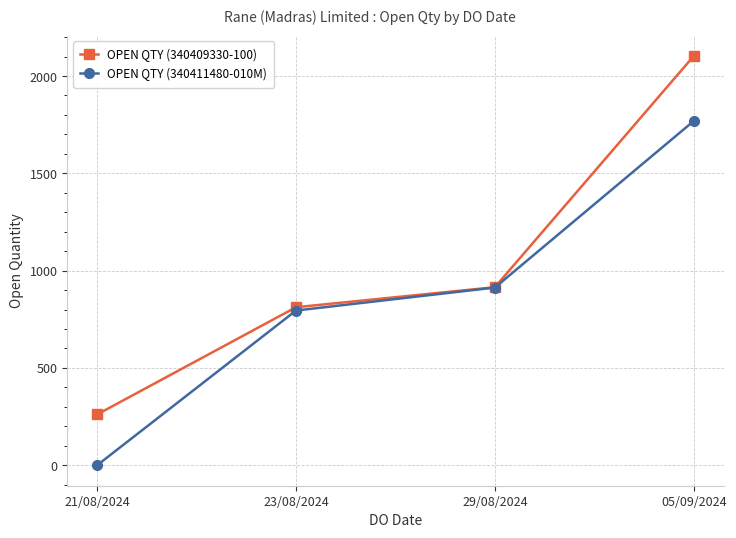

Reading left to right, list all the values displayed in this chart.

OPEN QTY (340409330-100): 21/08/2024=261	23/08/2024=812	29/08/2024=915	05/09/2024=2103
OPEN QTY (340411480-010M): 21/08/2024=0	23/08/2024=795	29/08/2024=913	05/09/2024=1769